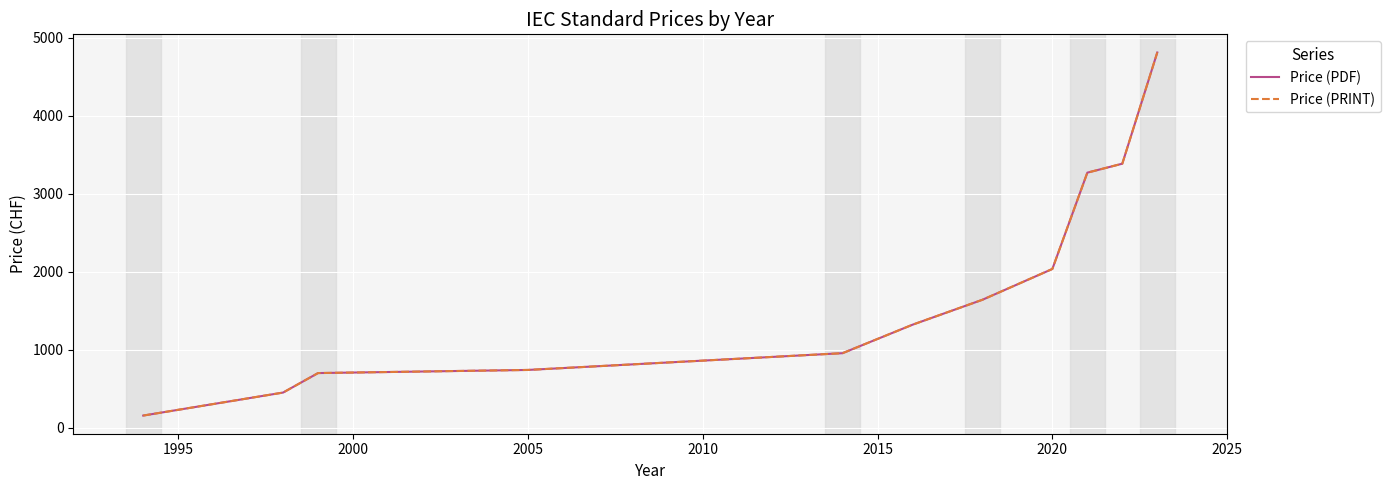

Which series has the largest total across all categories?

Price (PDF)